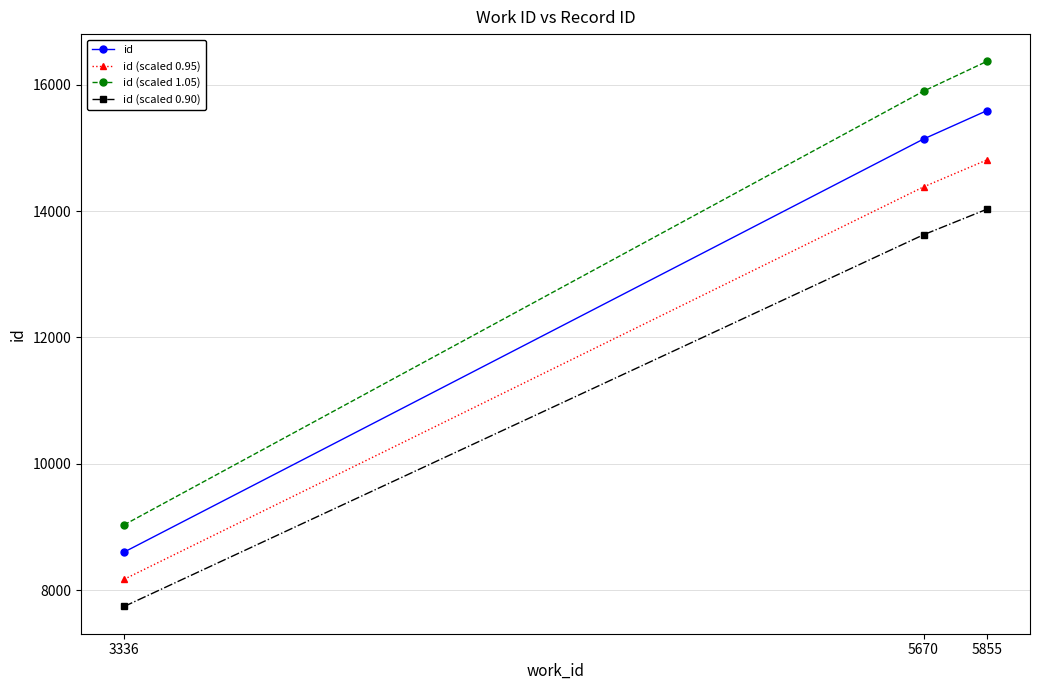

What is the value of the id (scaled 0.90) point at the 3rd from the left?

14028.3